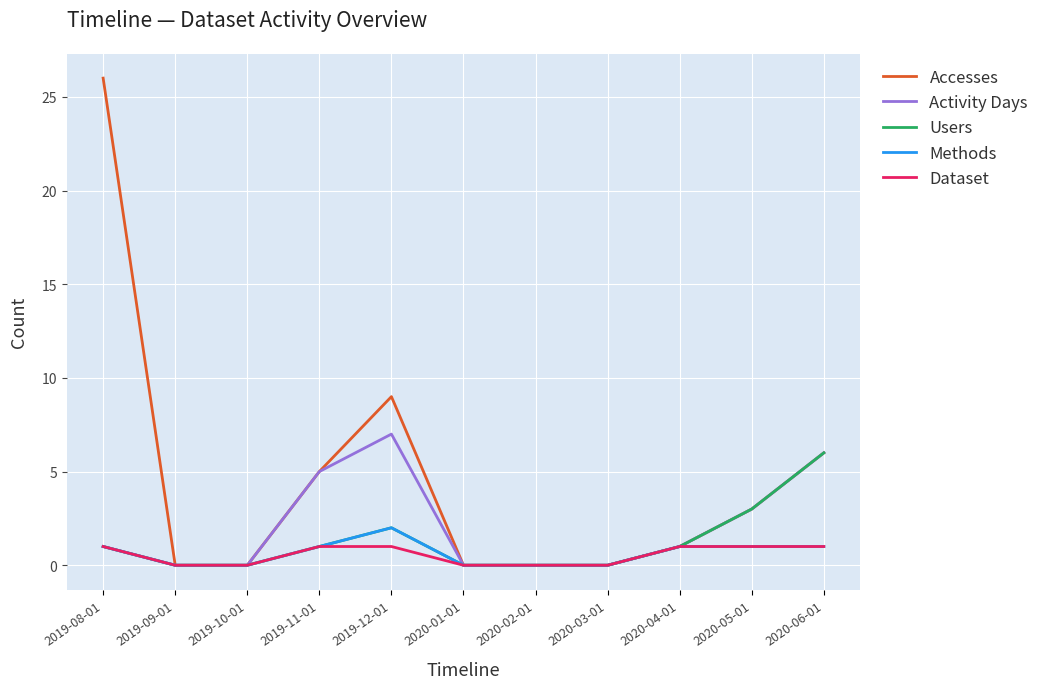

Read the Users value at 2019-11-01.

1